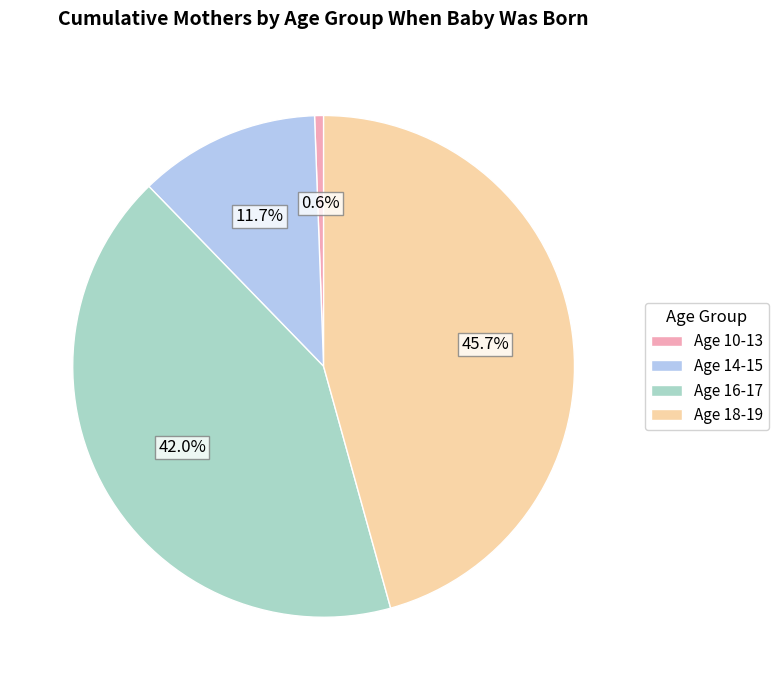

Is there a majority slice in this chart?

No